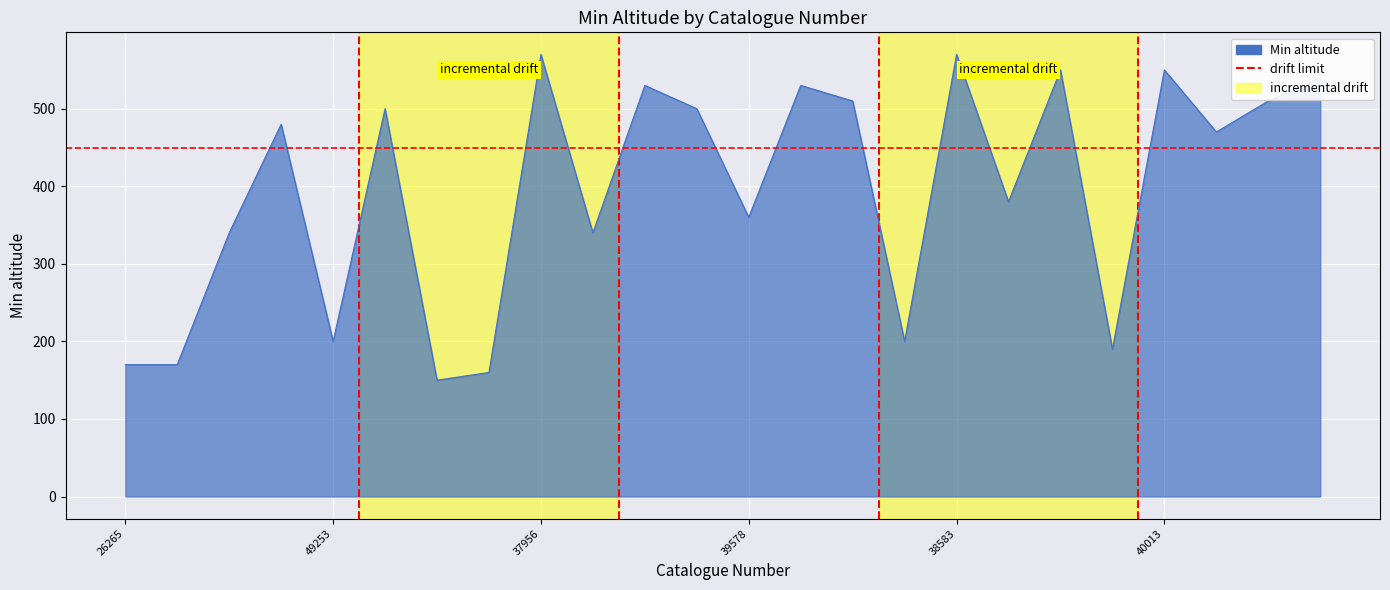

The chart shows a value of 0 at 26265. True or false?

False